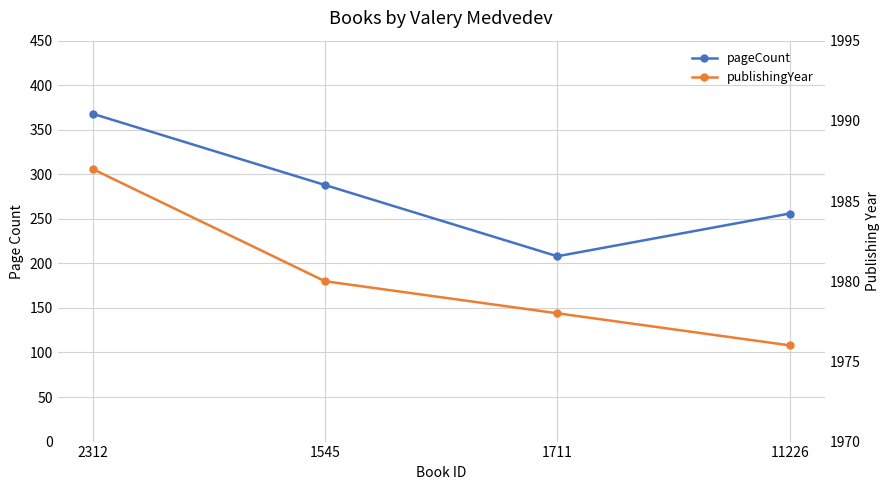

True or false: publishingYear and pageCount intersect in this chart.

False